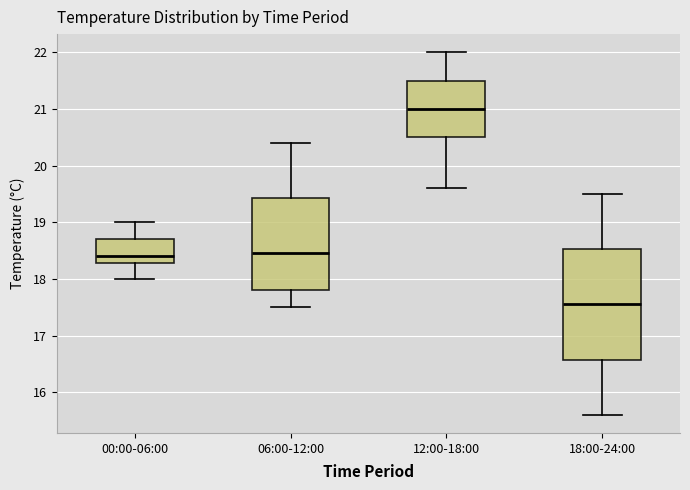

Where does the median line of the box for 00:00-06:00 sit on the y-axis? The values are not printed on the chart, so give them approximately, as read against the axis.

18.4